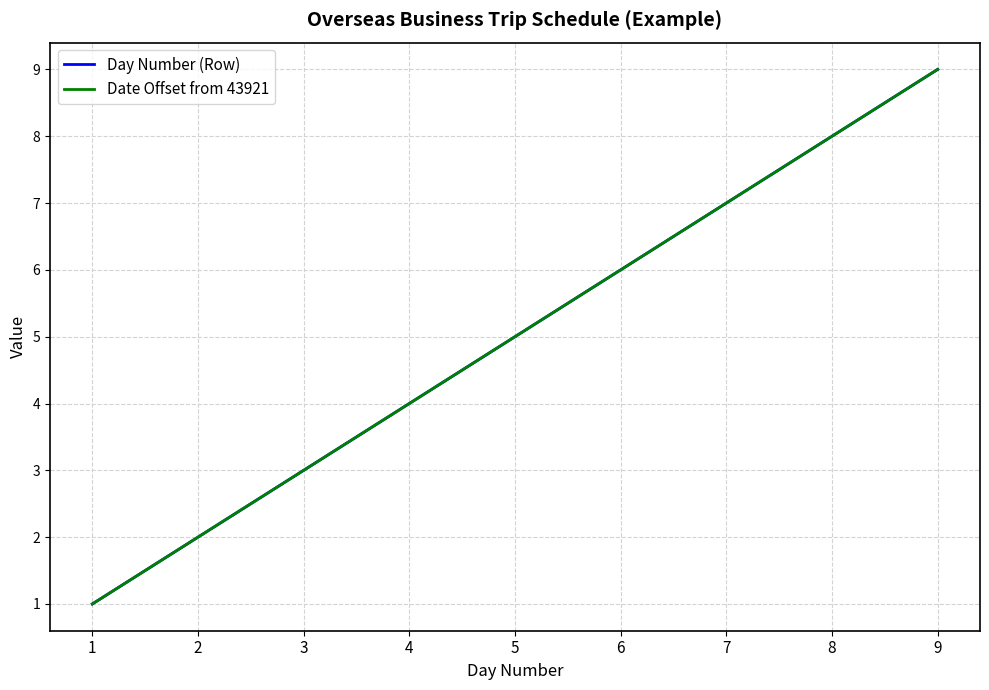

Reading left to right, list all the values displayed in this chart.

Day Number (Row): 1=1	2=2	3=3	4=4	5=5	6=6	7=7	8=8	9=9
Date Offset from 43921: 1=1	2=2	3=3	4=4	5=5	6=6	7=7	8=8	9=9